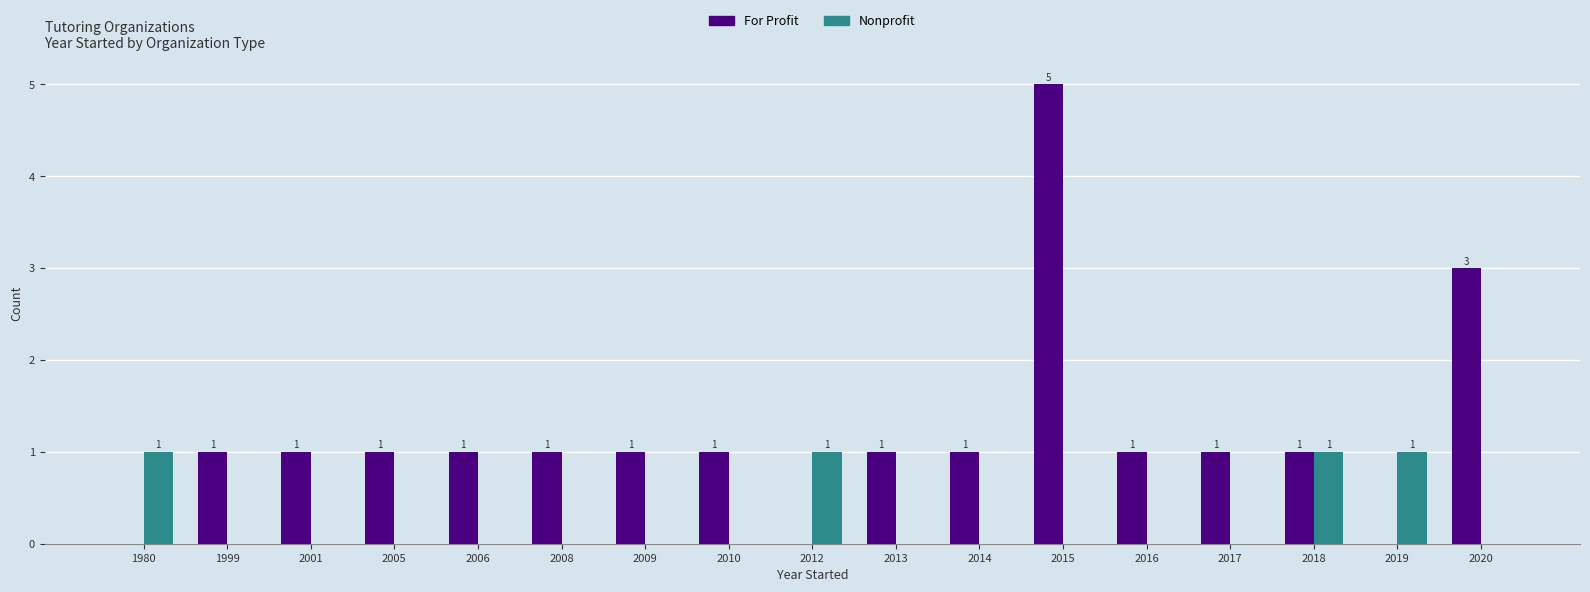

At which category is the sum across all series the highest?

2015